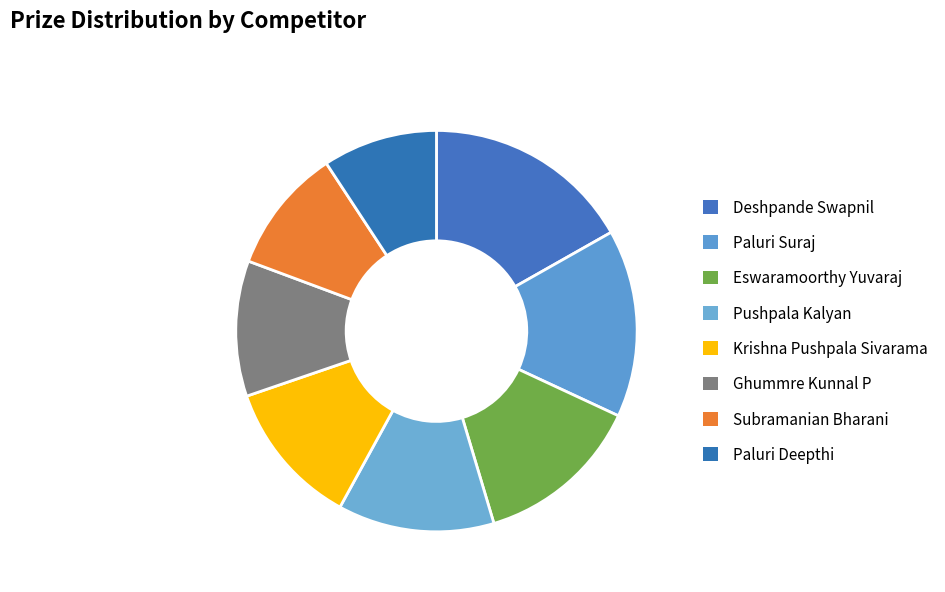

Which slice is the smallest?

Paluri Deepthi